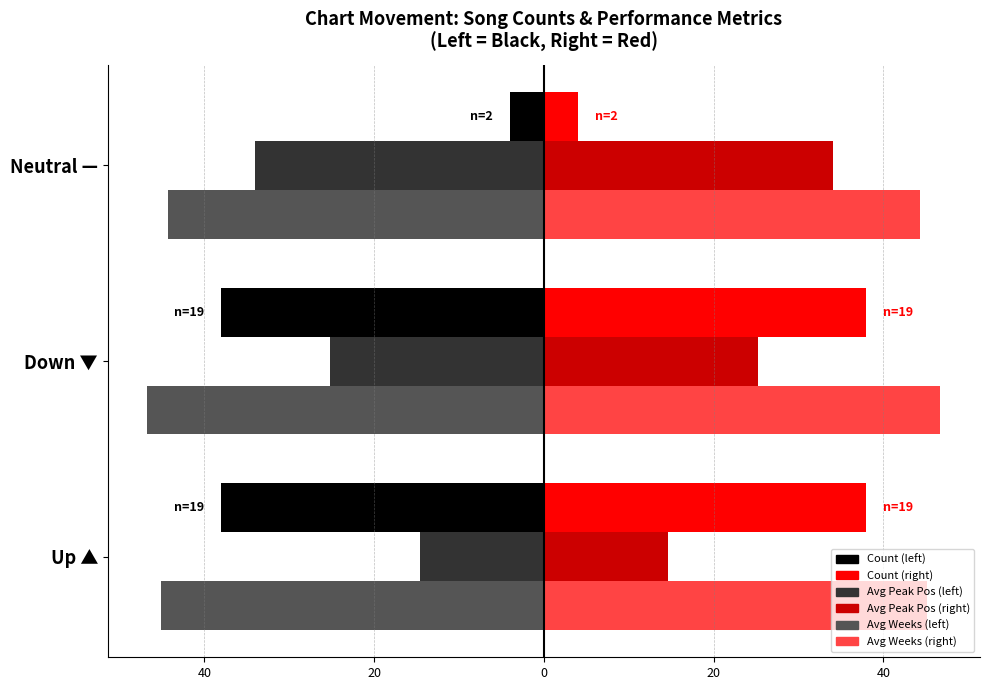

The Avg Peak Position (×2, right) series shows 33.8 at Down ▼. True or false?

False